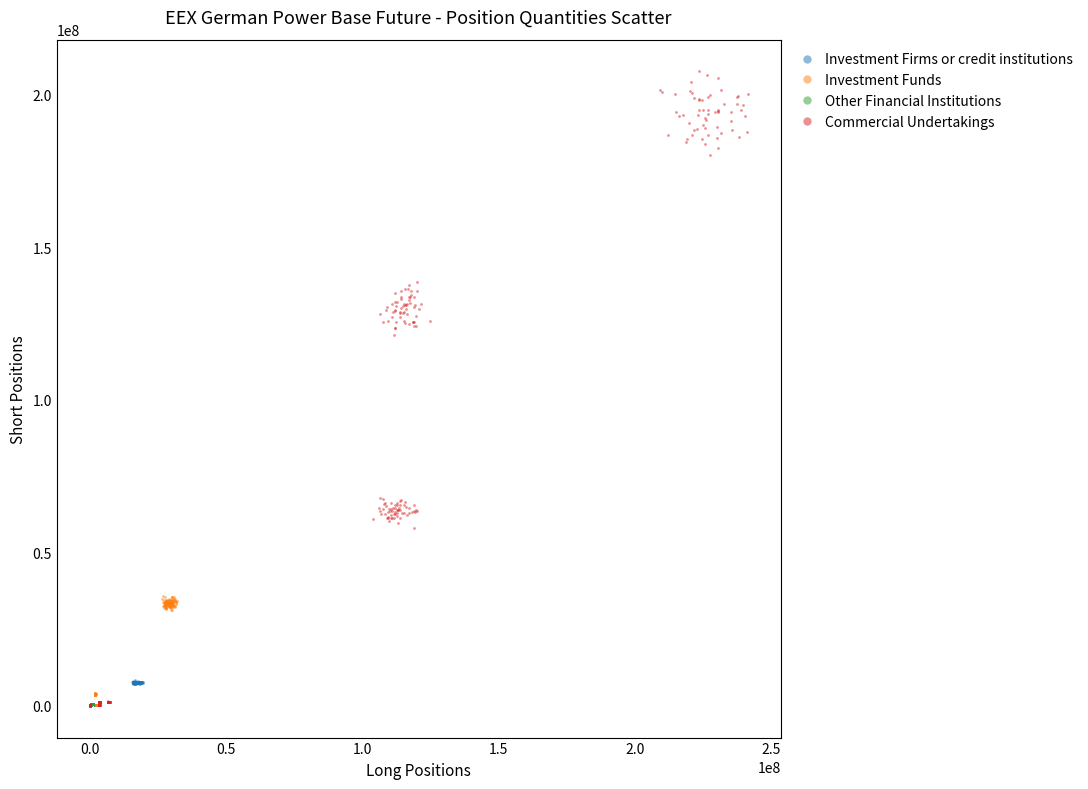

What are all the series names shown in the legend?

Investment Firms or credit institutions, Investment Funds, Other Financial Institutions, Commercial Undertakings